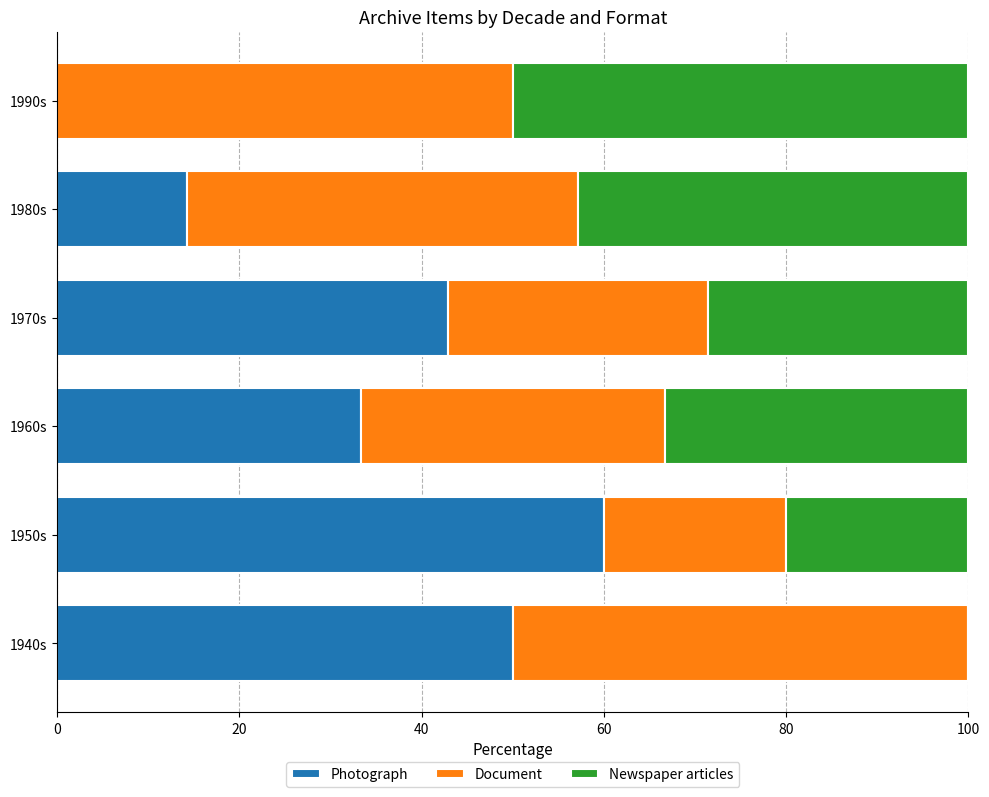

Is it true that Photograph equals 71.7 at 1970s?

False